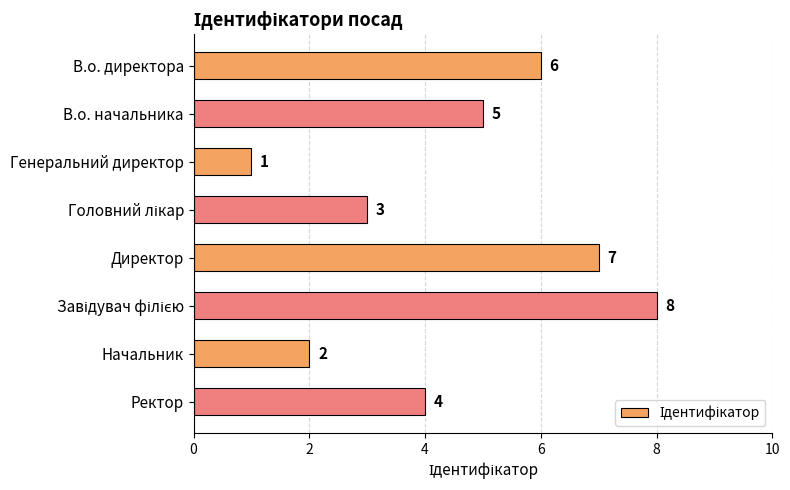

What is the greatest value displayed?

8